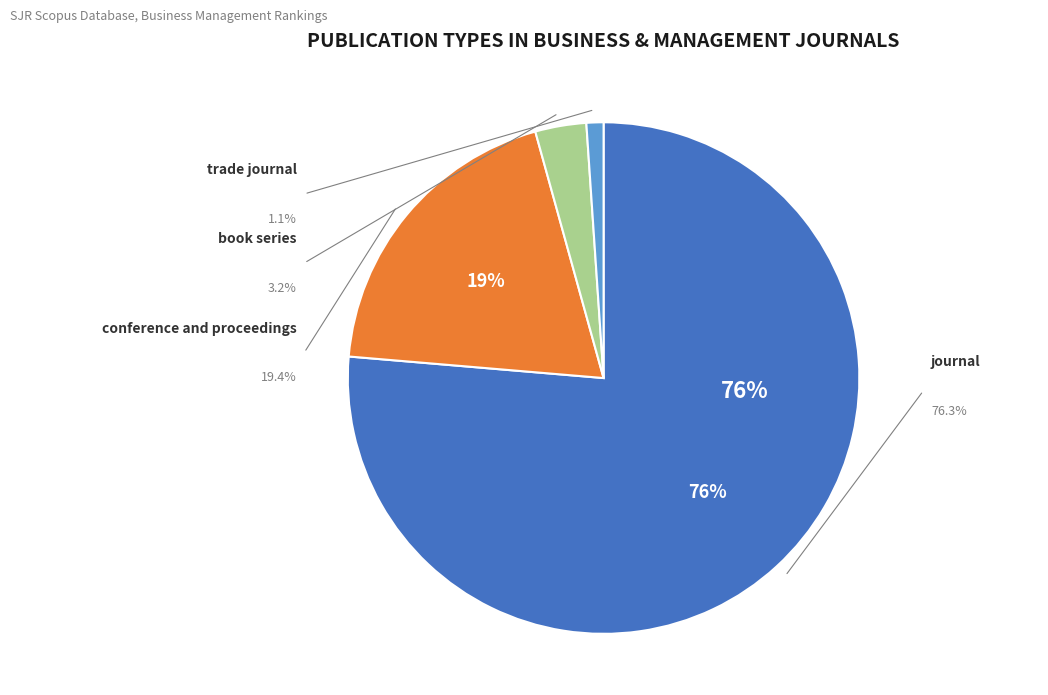

Does any single category account for the majority?

Yes